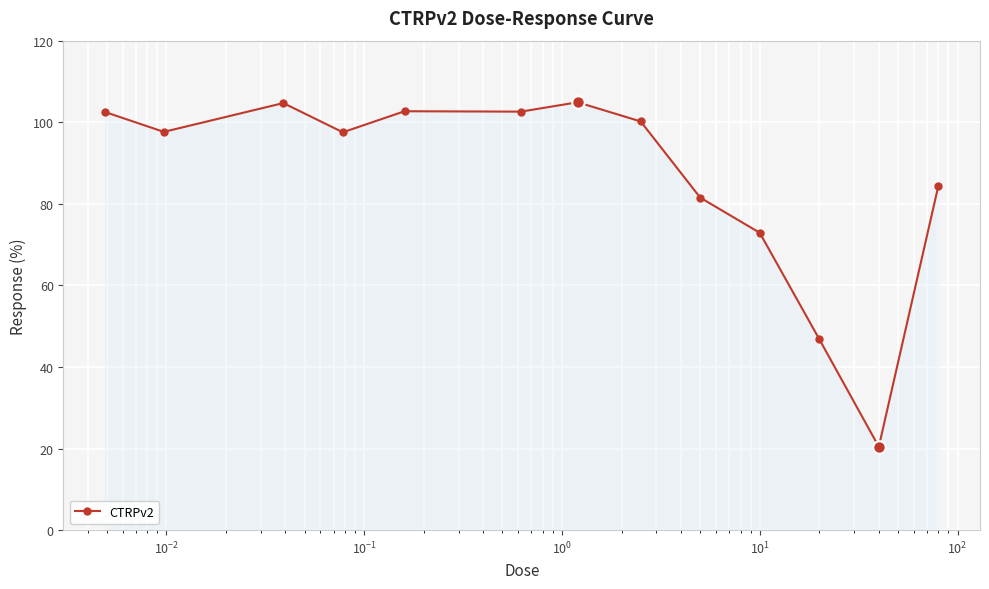

What is the difference between the maximum and minimum values?

84.5